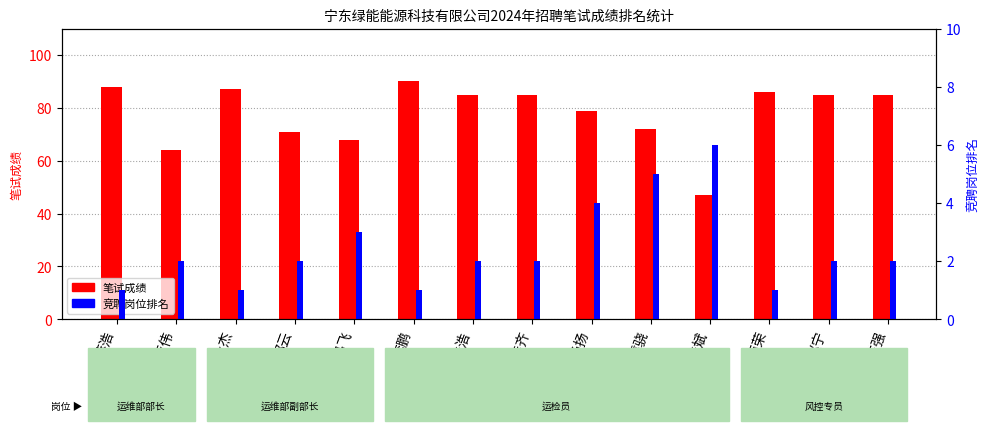

Is the value of 笔试成绩 at 张佳斌 greater than the value of 竞聘岗位排名 at 付扬扬?

Yes